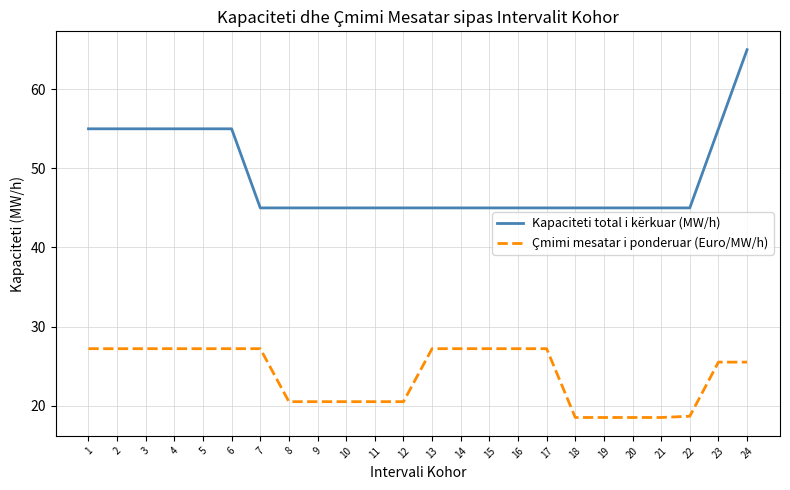

What is the sum of the Kapaciteti total i kërkuar (MW/h) values at 17 and 4?

100.0